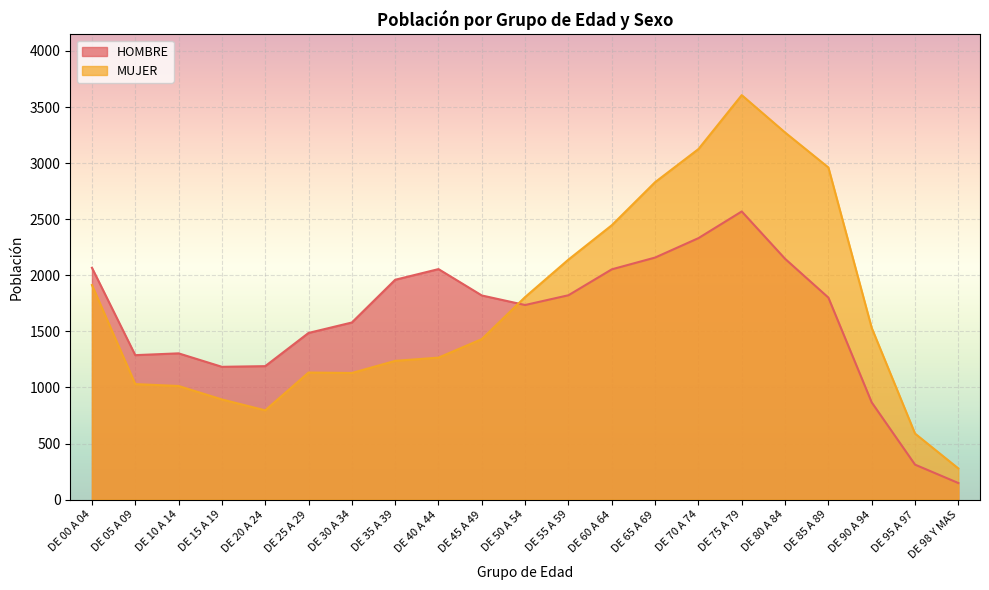

What is the label of the 11th point from the right?

DE 50 A 54